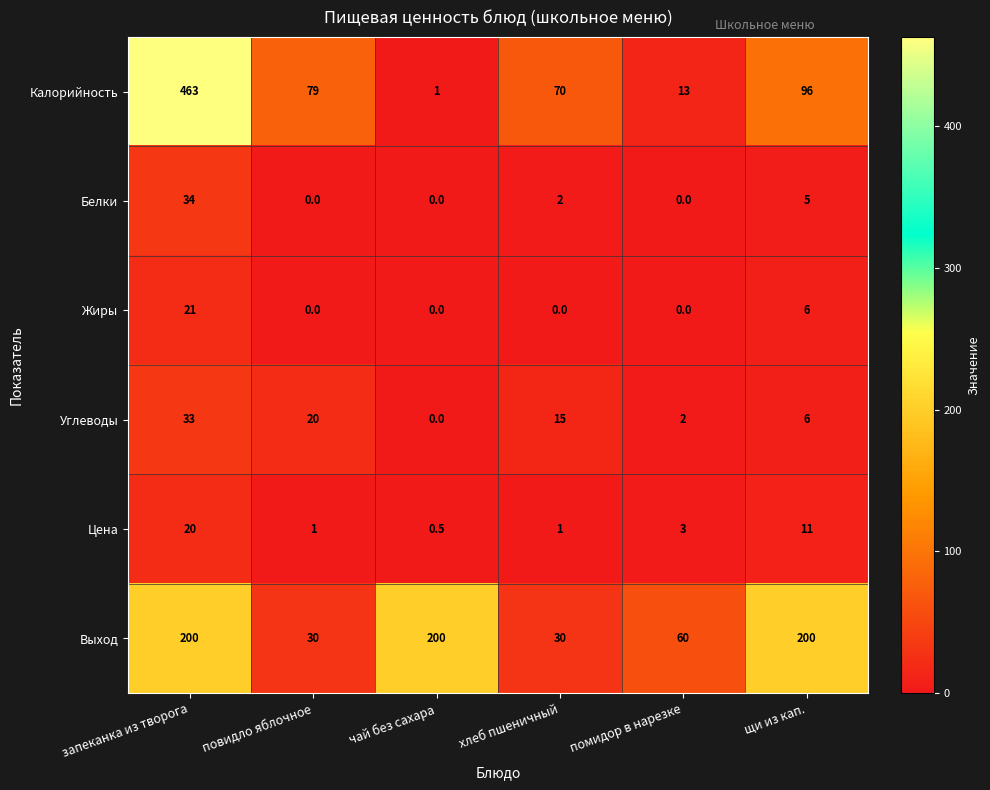

What is the maximum value for Жиры?

21.0